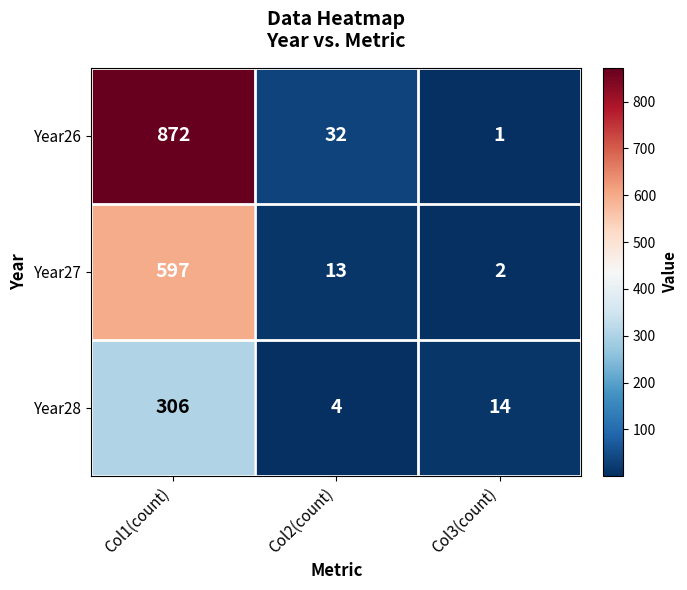

What is the difference between the Year27 values at Col2(count) and Col3(count)?

11